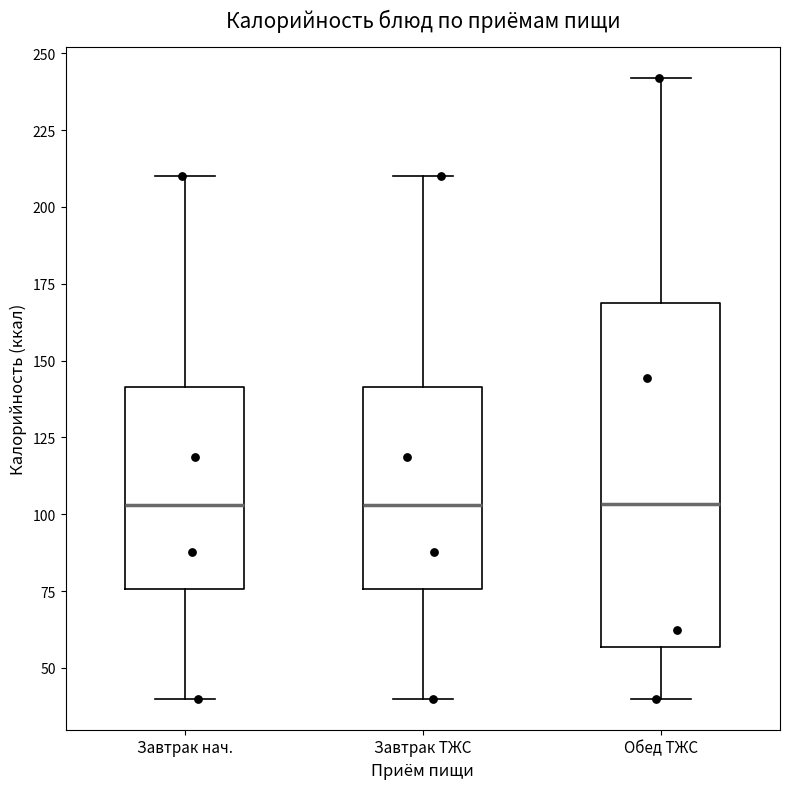

Reading left to right, read every box against the y-axis: the position of its median line, the range the box covers, and the ends of its whiskers. The values are not printed on the chart, so give them approximately, as read against the axis.

Завтрак нач.: median 105, box 75 to 140, whiskers 40 to 210
Завтрак ТЖС: median 105, box 75 to 140, whiskers 40 to 210
Обед ТЖС: median 105, box 55 to 170, whiskers 40 to 240